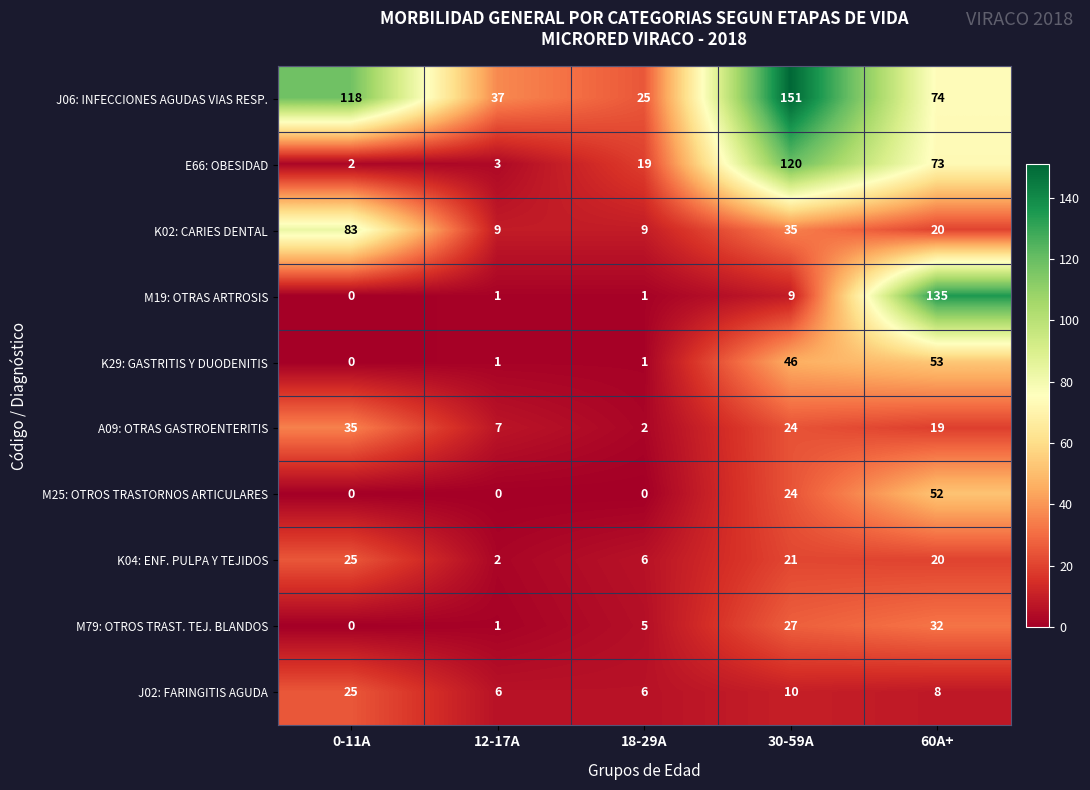

Which series changed the most between 0-11A and 30-59A?

E66: OBESIDAD